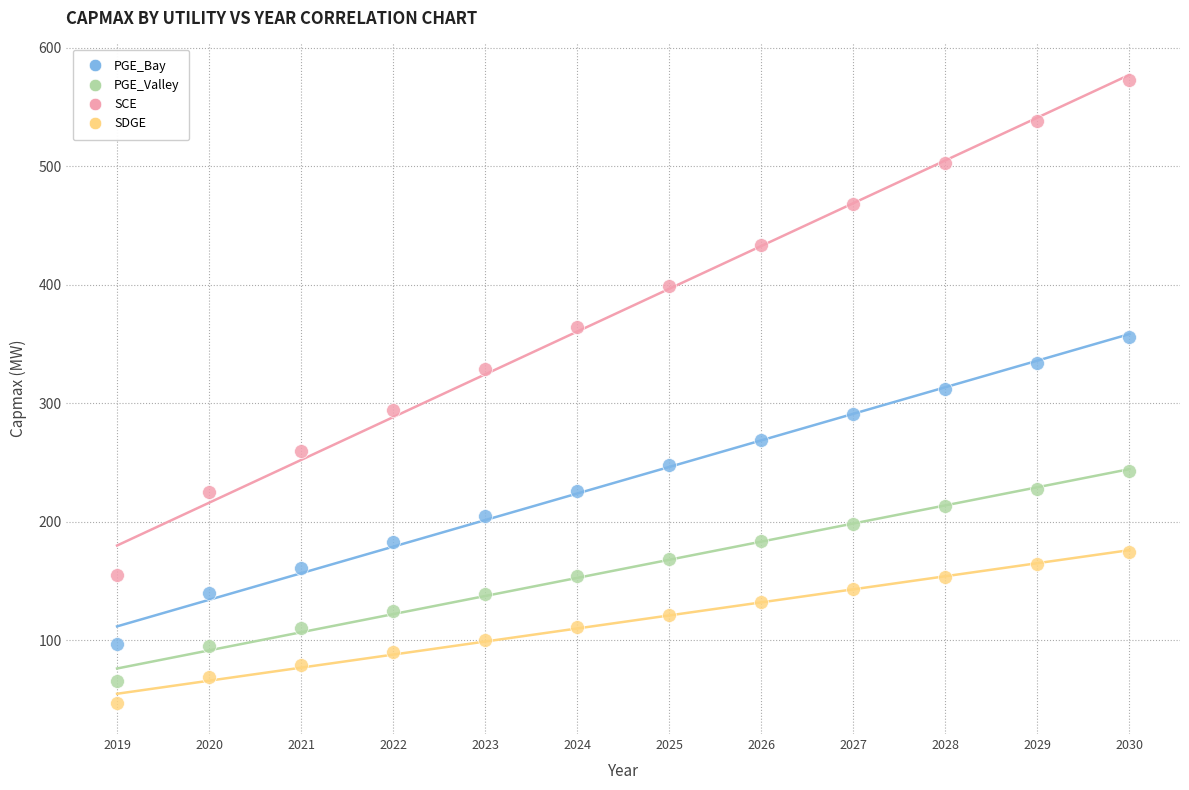

Which series contains the highest Y value?

SCE